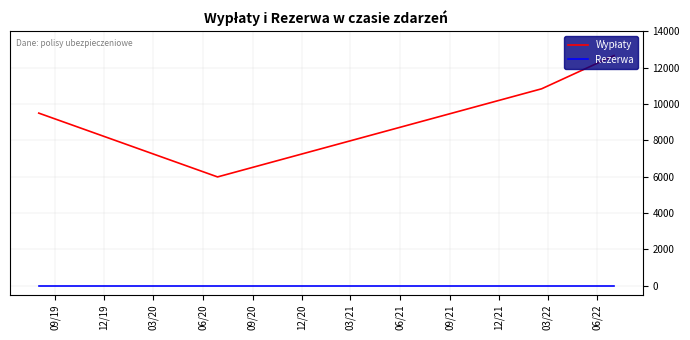

At how many categories does at least one series exceed 8829?

3